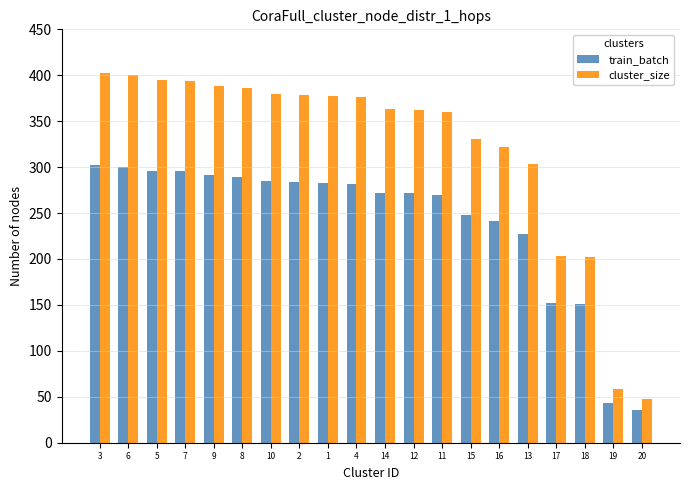

Is it true that cluster_size equals 386.0 at 8?

True